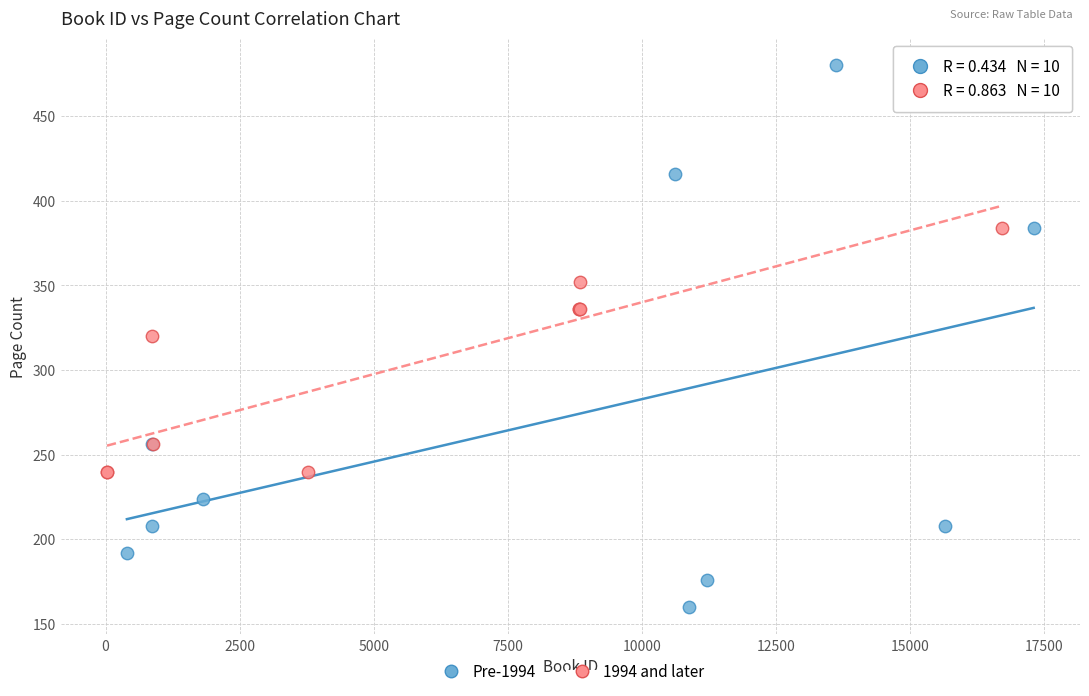

Which series reaches the minimum Y coordinate?

Pre-1994